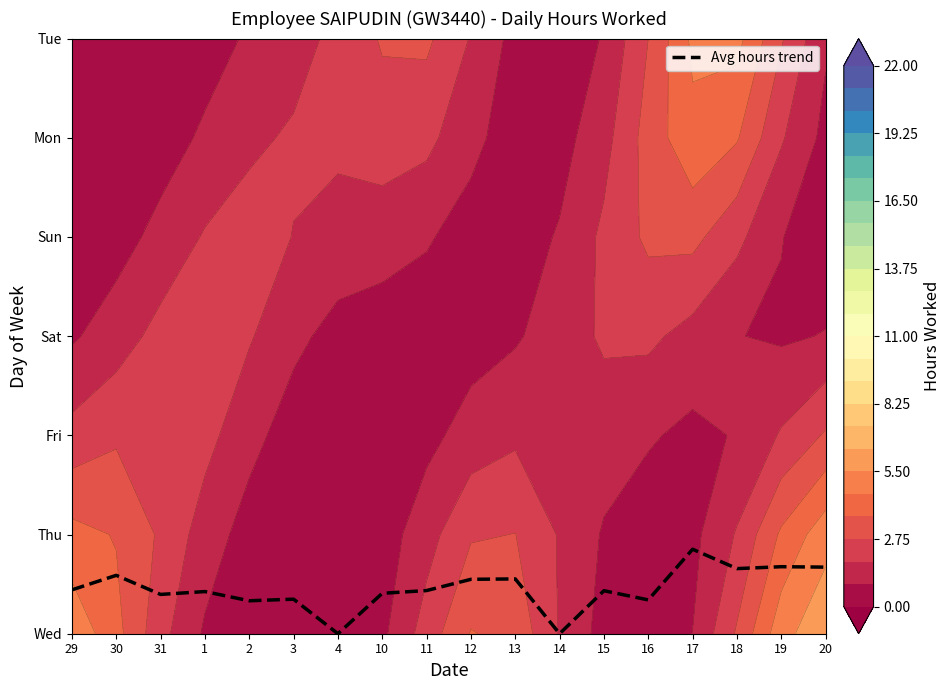

Count the number of values greater than 0.

16